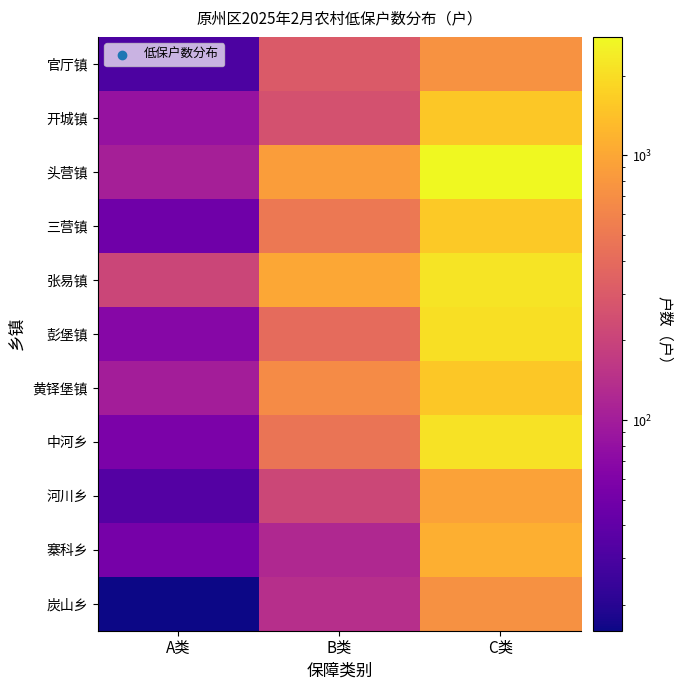

Reading right to left, list all the values displayed in this chart.

官厅镇: C类=752	B类=303	A类=31
开城镇: C类=1549	B类=255	A类=82
头营镇: C类=2799	B类=876	A类=105
三营镇: C类=1588	B类=494	A类=48
张易镇: C类=2191	B类=1003	A类=211
彭堡镇: C类=2043	B类=399	A类=67
黄铎堡镇: C类=1550	B类=680	A类=101
中河乡: C类=2146	B类=468	A类=57
河川乡: C类=933	B类=213	A类=34
寨科乡: C类=1112	B类=125	A类=53
炭山乡: C类=729	B类=141	A类=16